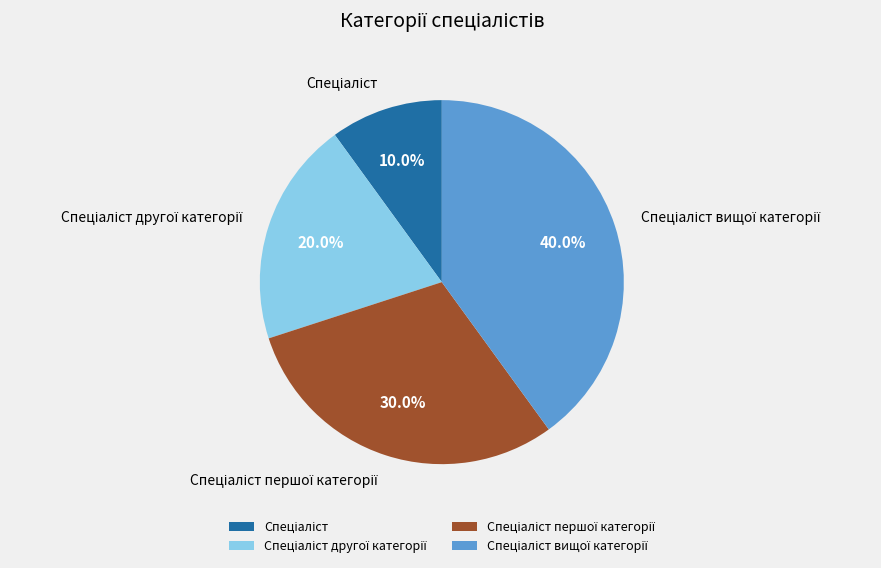

Does any single category account for the majority?

No